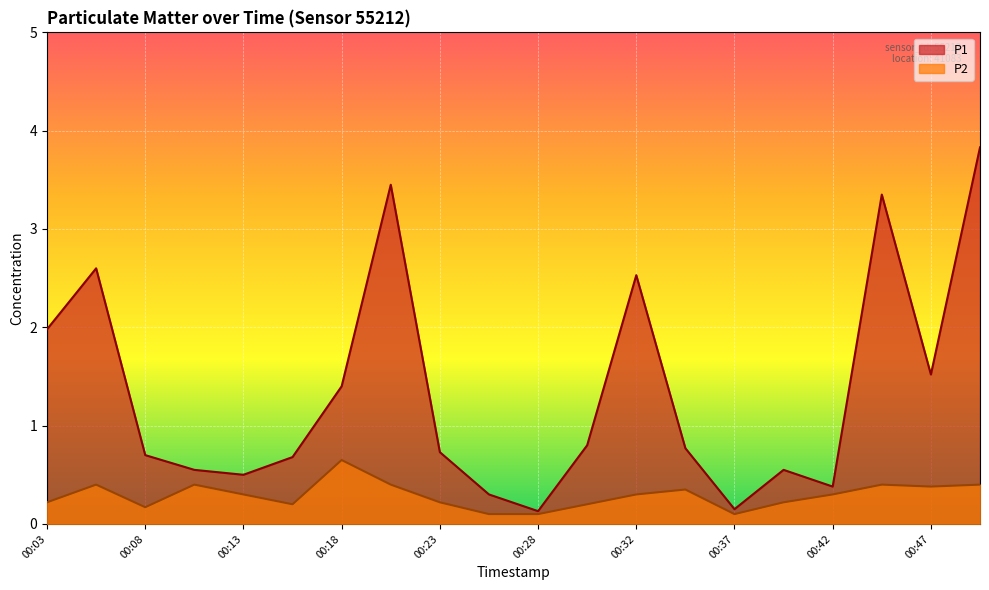

What is the value of the P1 point at the 10th from the left?

0.3